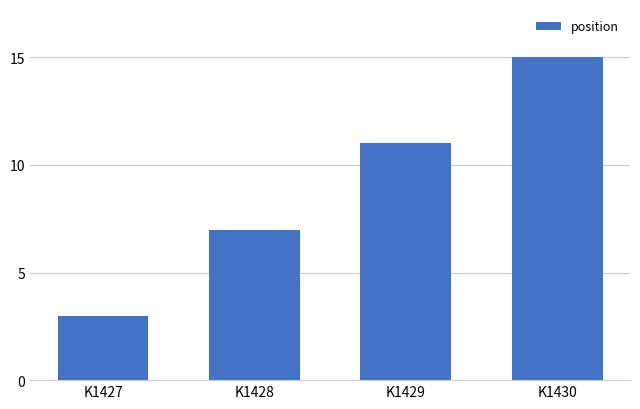

What is the maximum value shown in the chart?

15